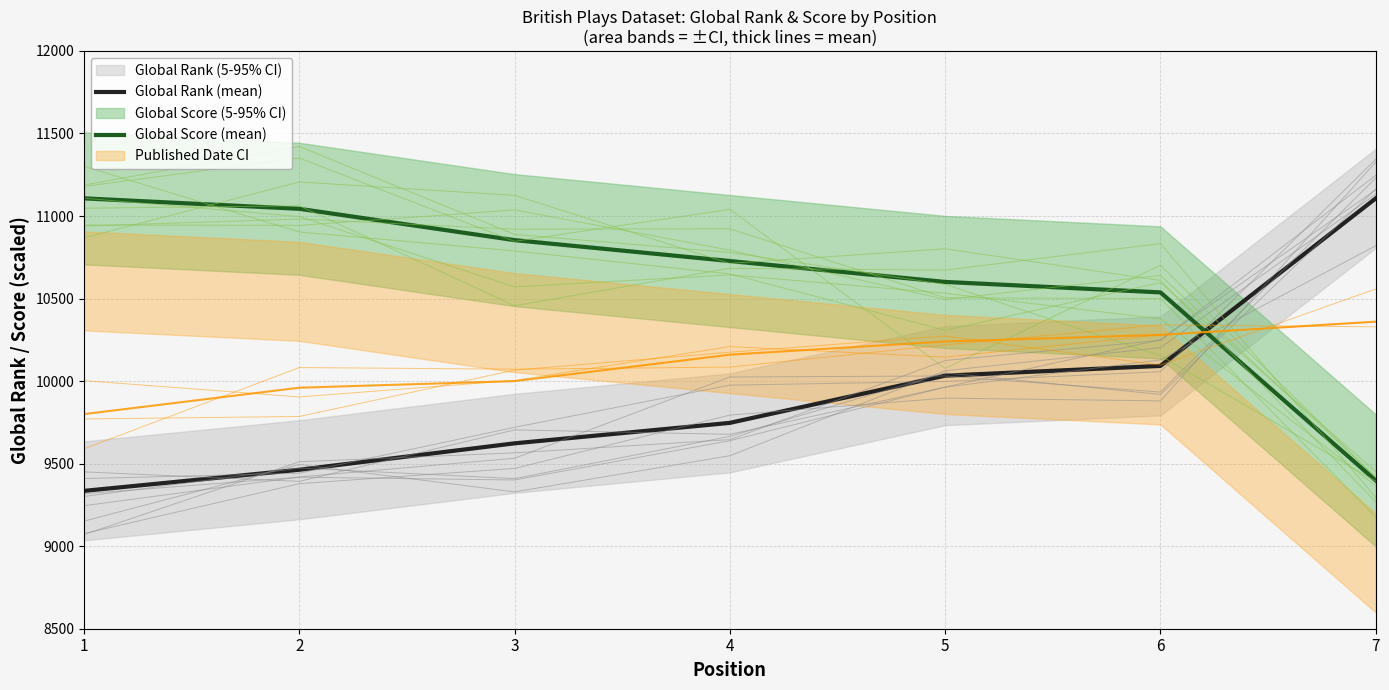

What is the value of the Global Score (mean) point at the 4th from the left?

10727.3